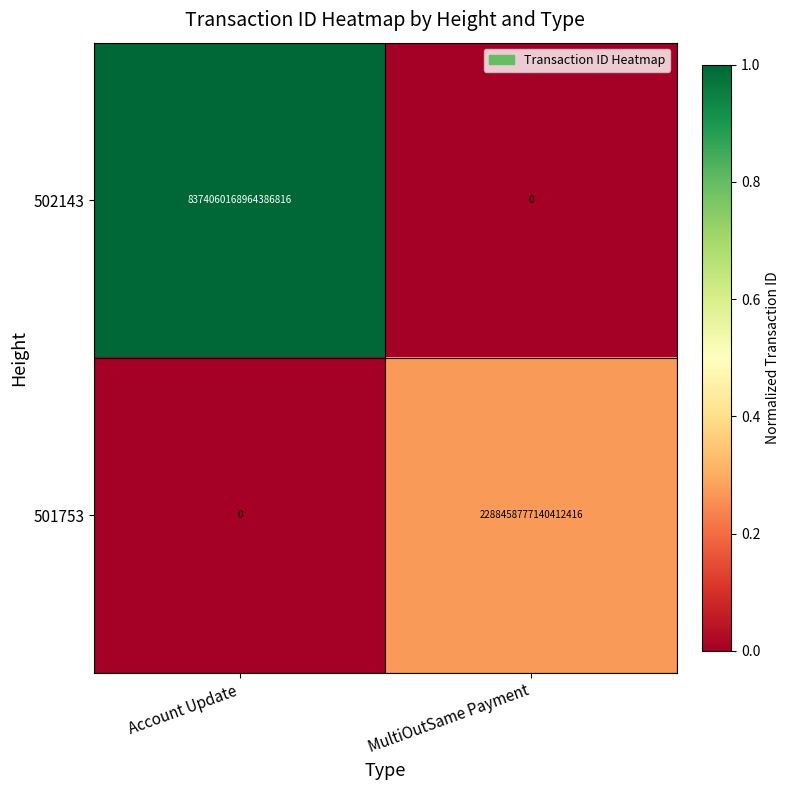

At which category is the sum across all series the highest?

Account Update